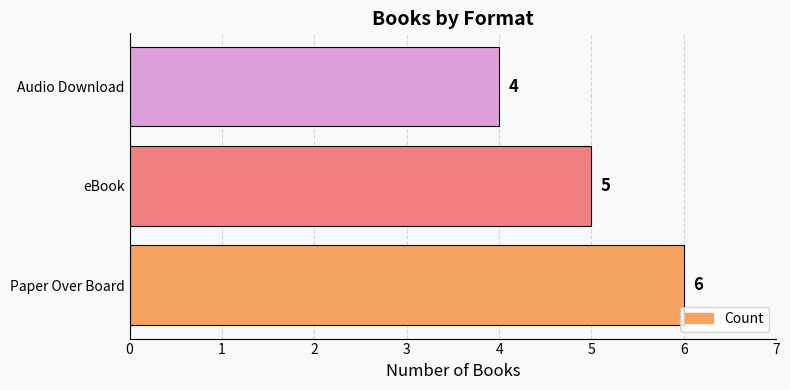

Reading top to bottom, what are all the values shown in this chart?

4	5	6